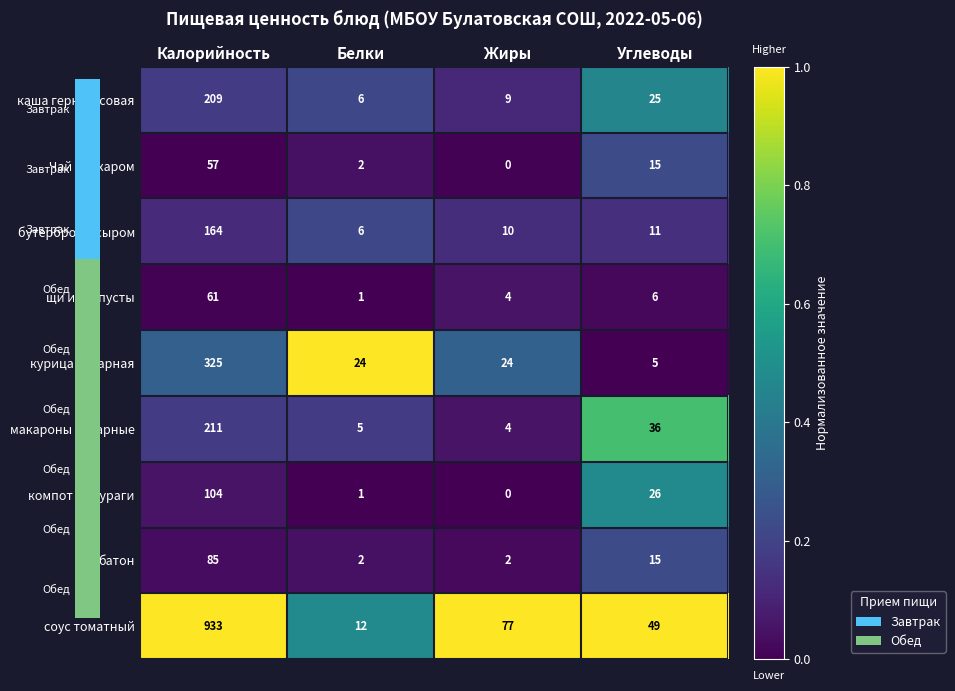

Between Белки and Жиры, which series saw the biggest shift?

соус томатный